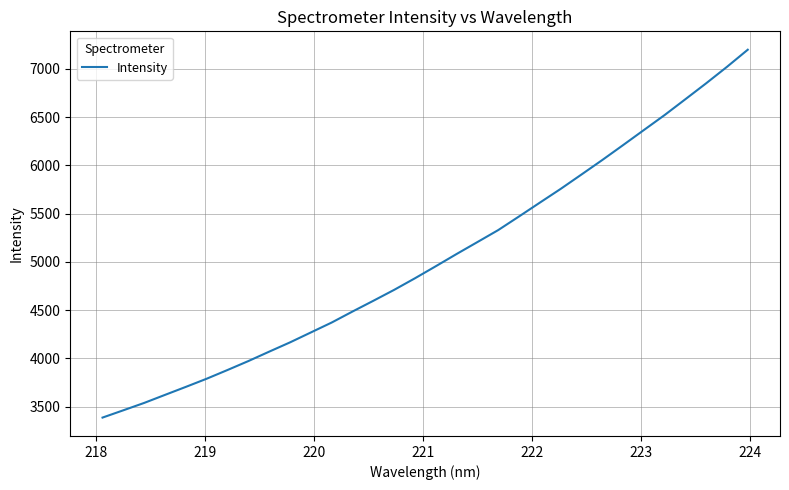

Count the number of values greater than 4953.

16